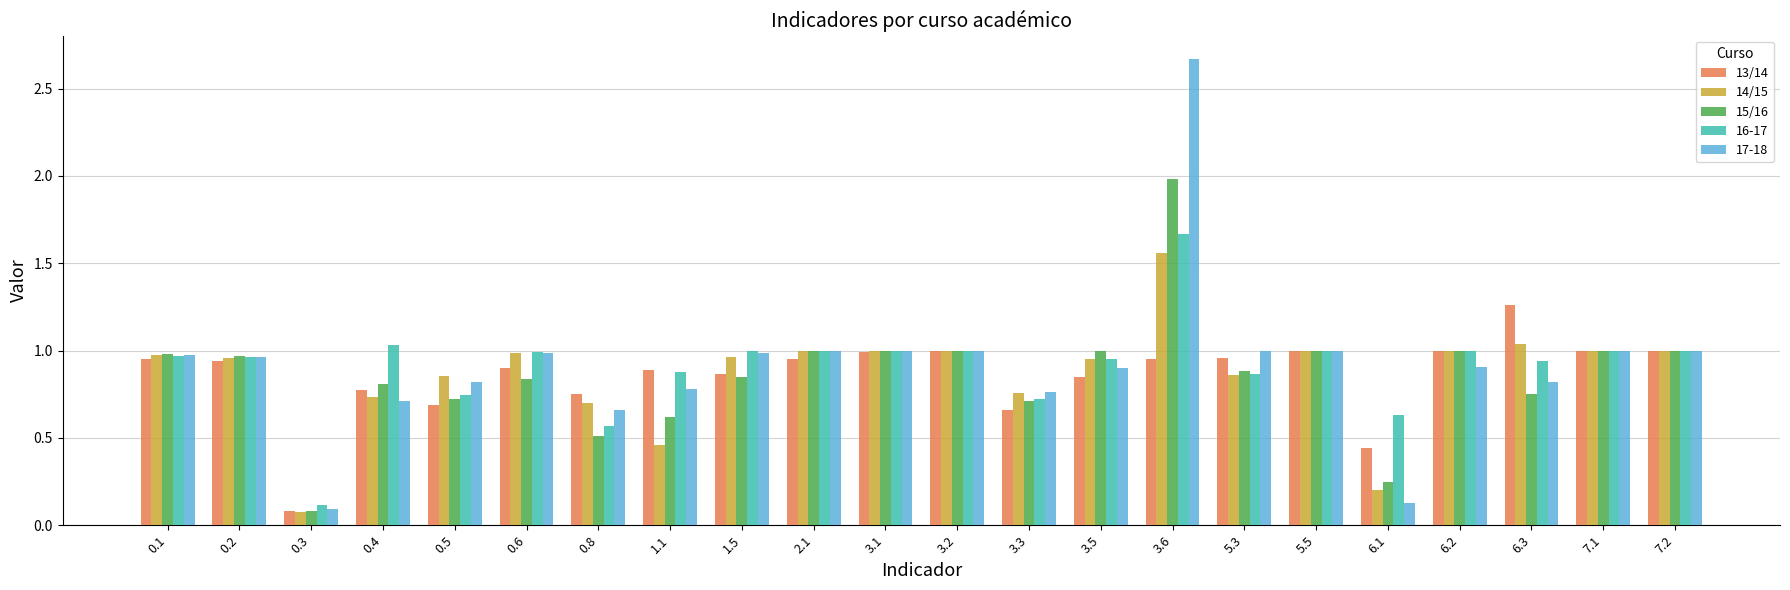

Is it true that 16-17 equals 0.9 at 3.5?

True